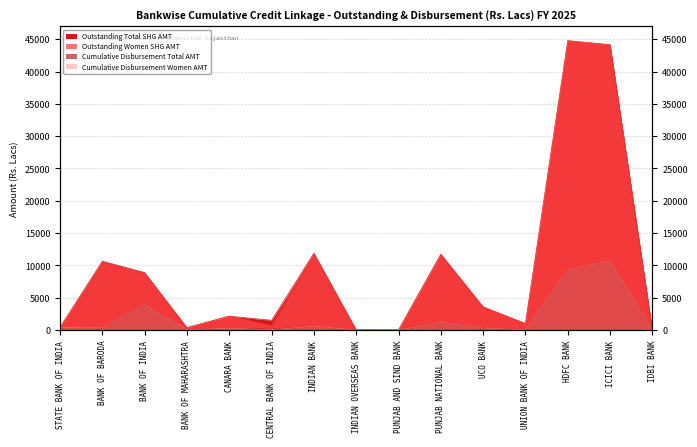

True or false: Cumulative Disbursement Women AMT and Cumulative Disbursement Total AMT cross at least once.

False